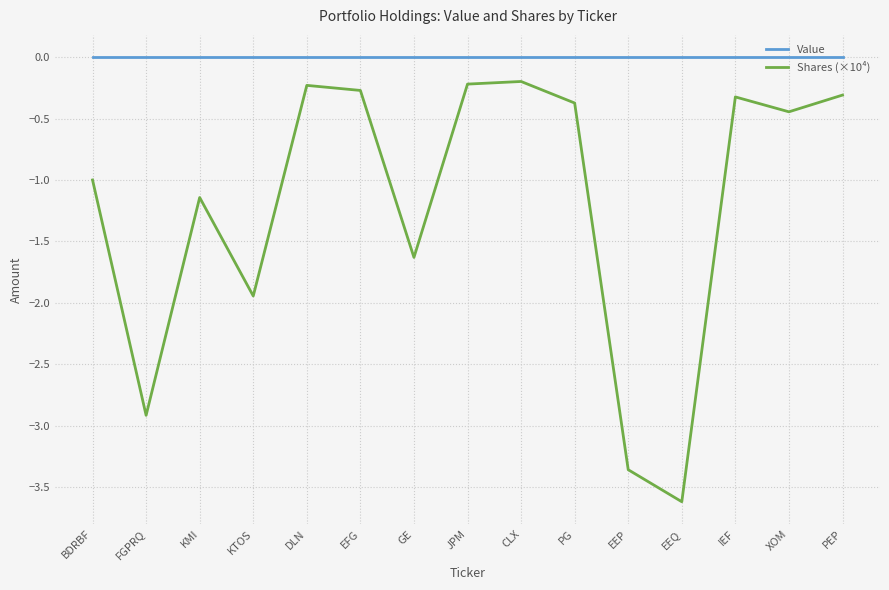

What is the minimum value shown in the chart?

-3.6